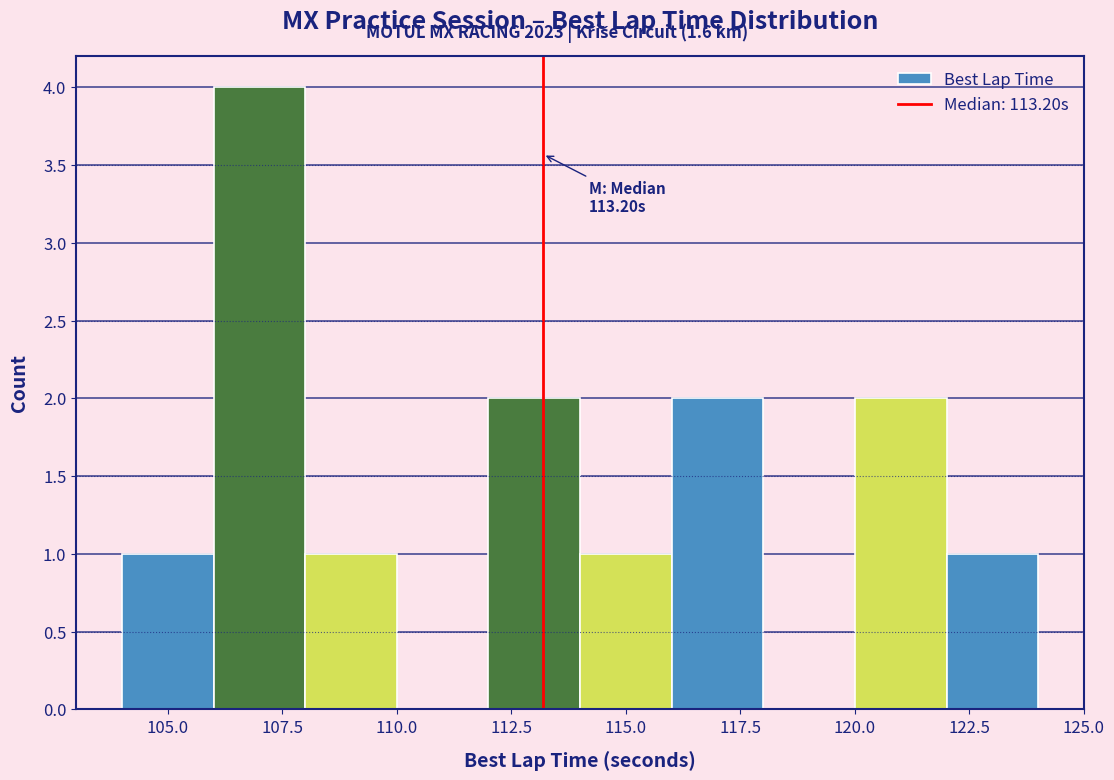

Over which range of the x-axis is the bar tallest?

106 to 108